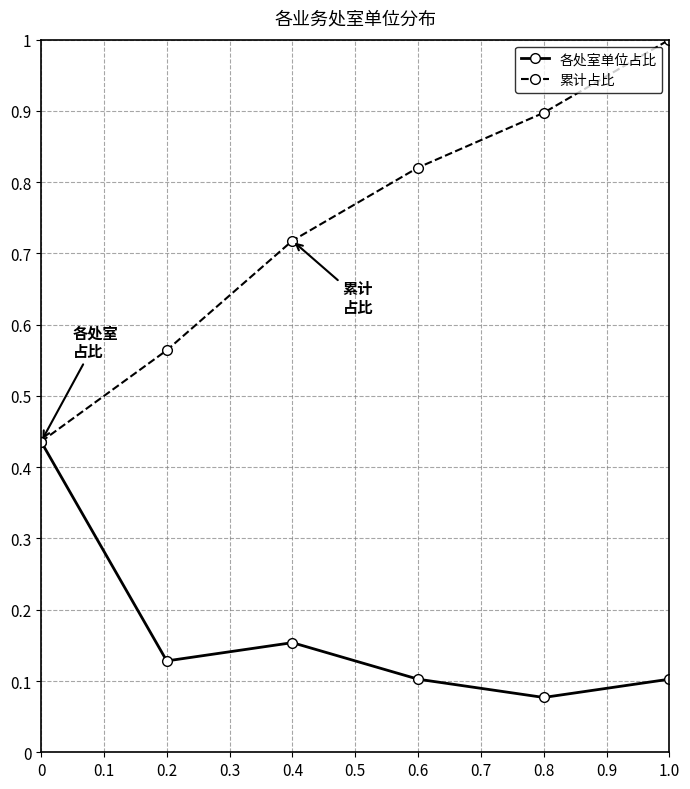

What are all the series names shown in the legend?

各处室单位占比, 累计占比